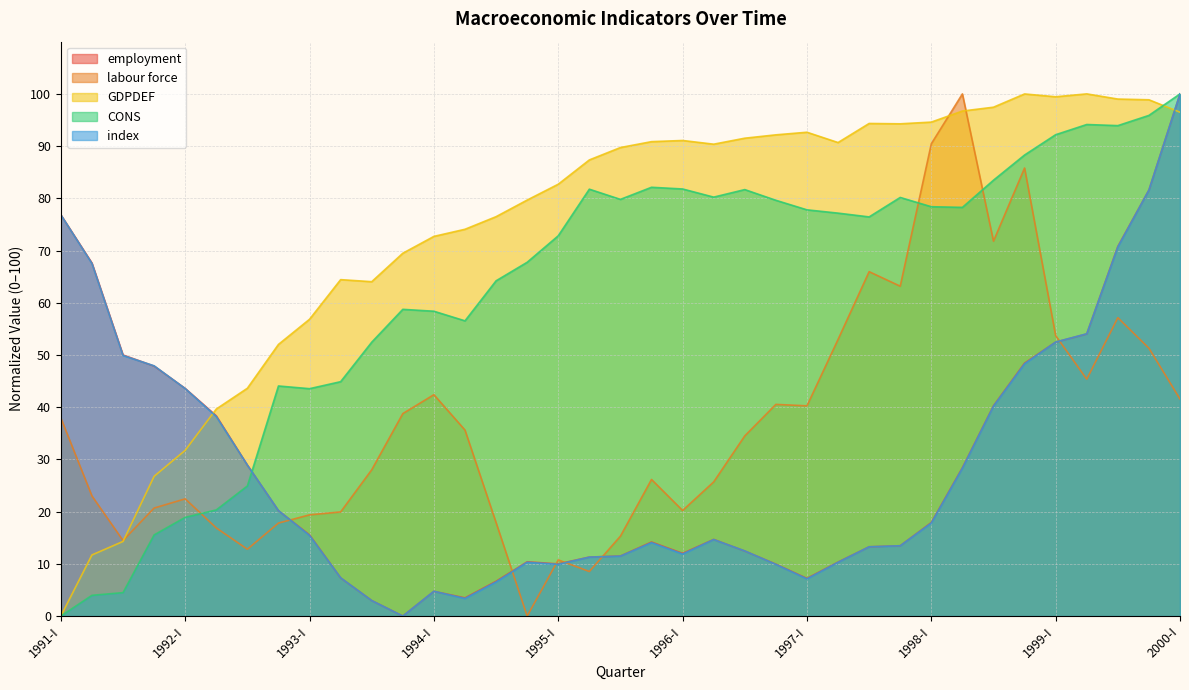

Between 1992-III and 1995-III, which series saw the biggest shift?

CONS